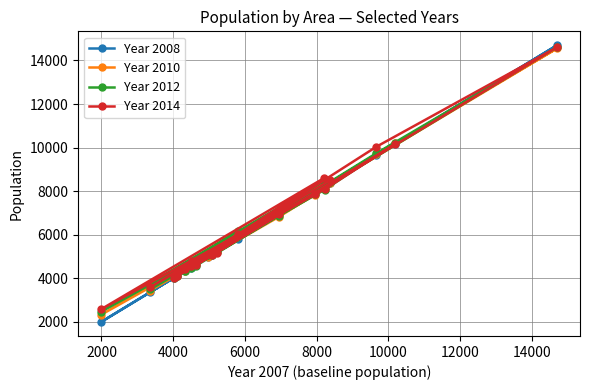

What is the minimum value shown in the chart?

1982